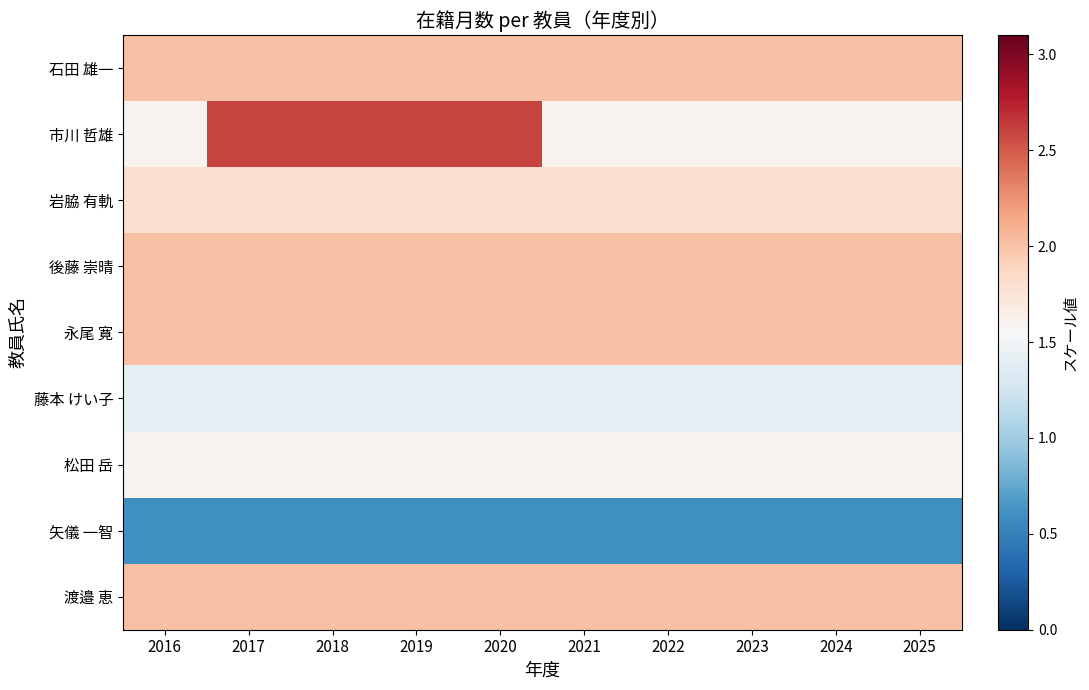

At how many categories does at least one series exceed 0?

10